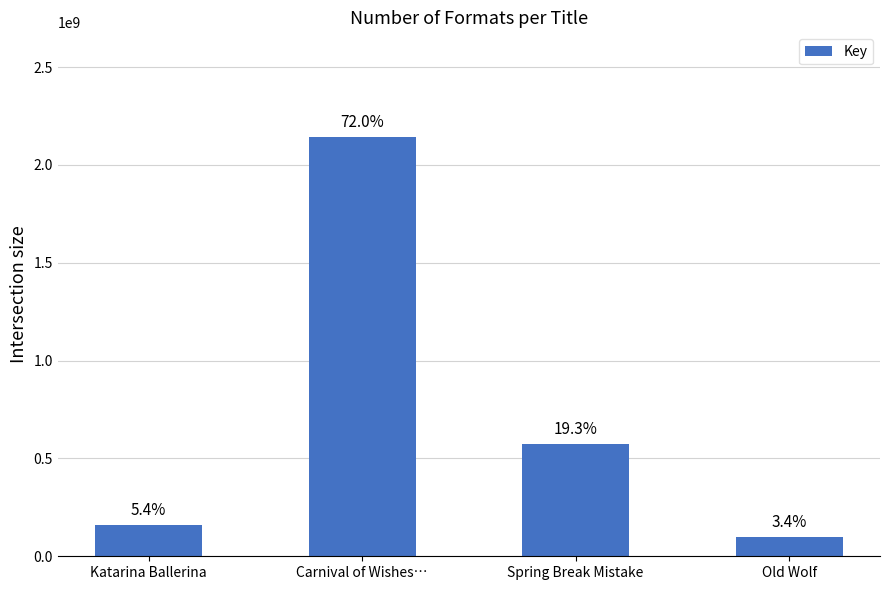

Approximately how many times larger is the value at Spring Break Mistake compared to Old Wolf?

5.7